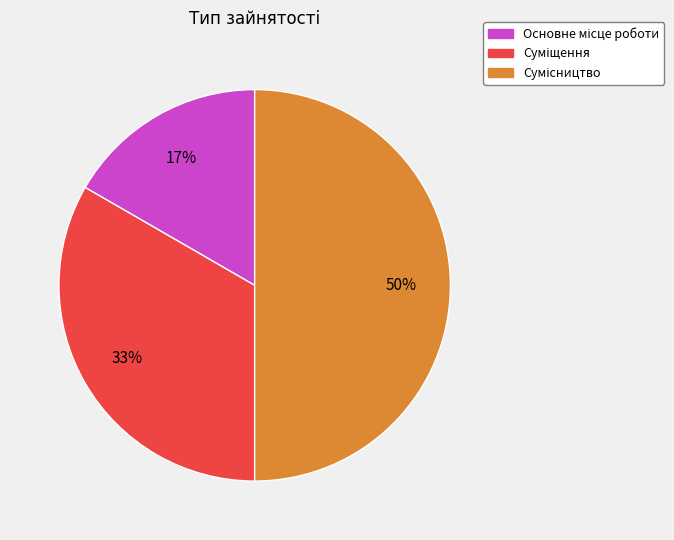

To the nearest percent, what is the average slice percentage?

33%